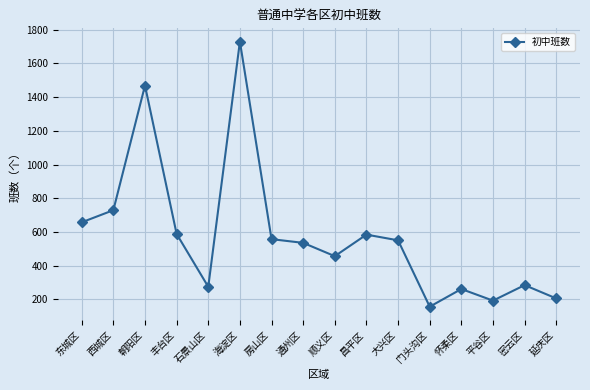

Is it true that the value at 西城区 is 729?

True